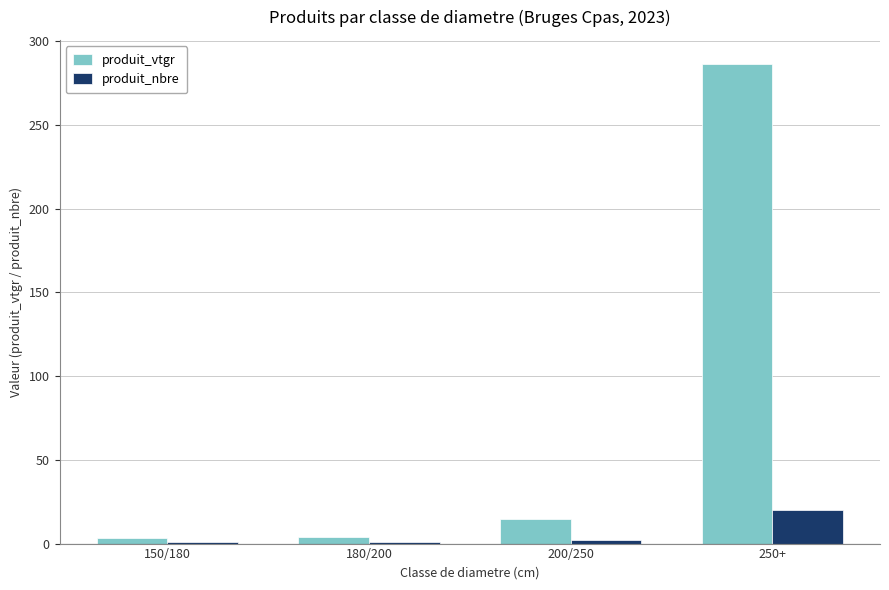

Which series has the largest range (max minus min)?

produit_vtgr